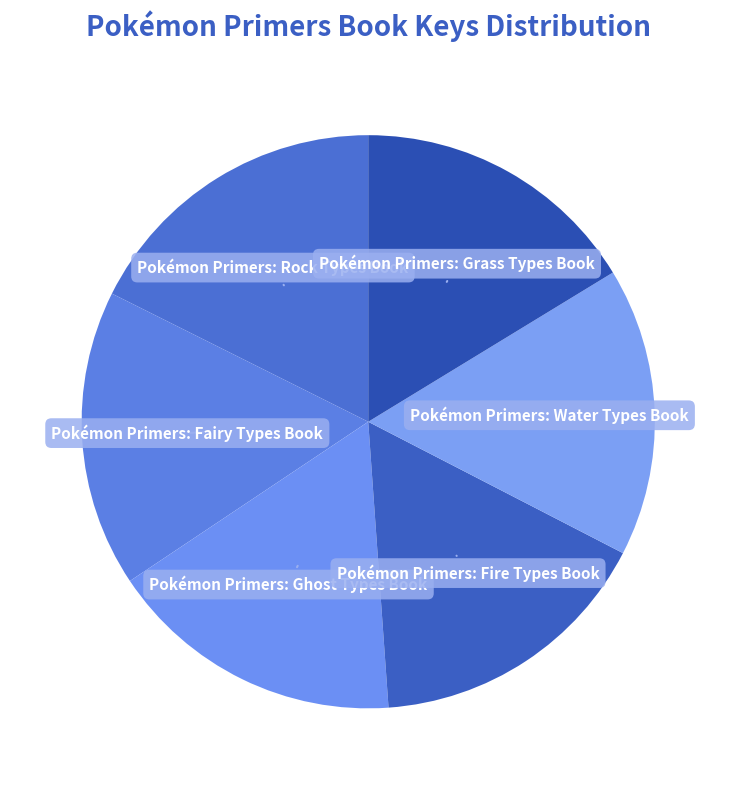

To the nearest percent, what is the average slice percentage?

17%